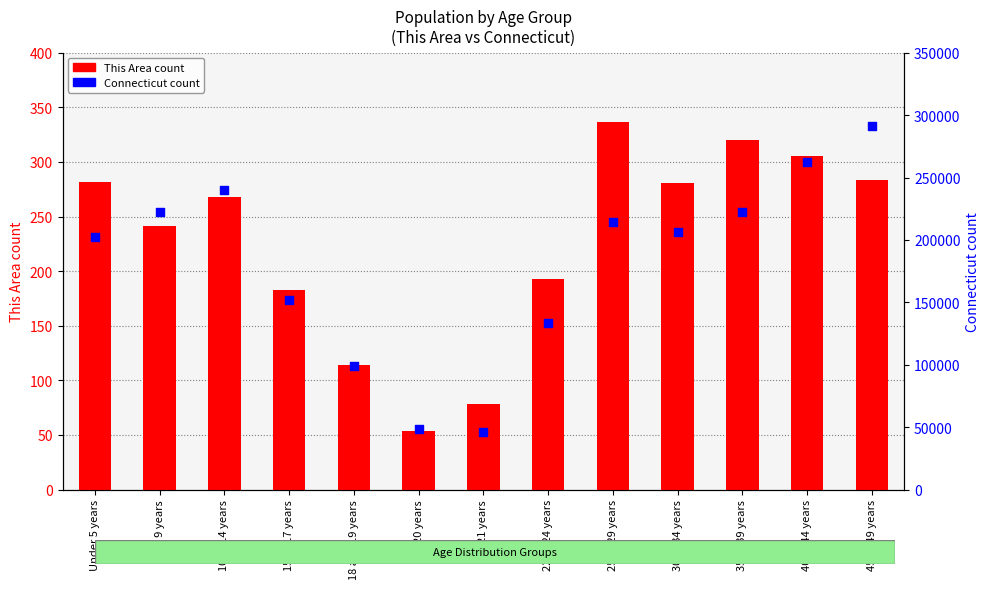

What are all the series names shown in the legend?

This Area count, Connecticut count